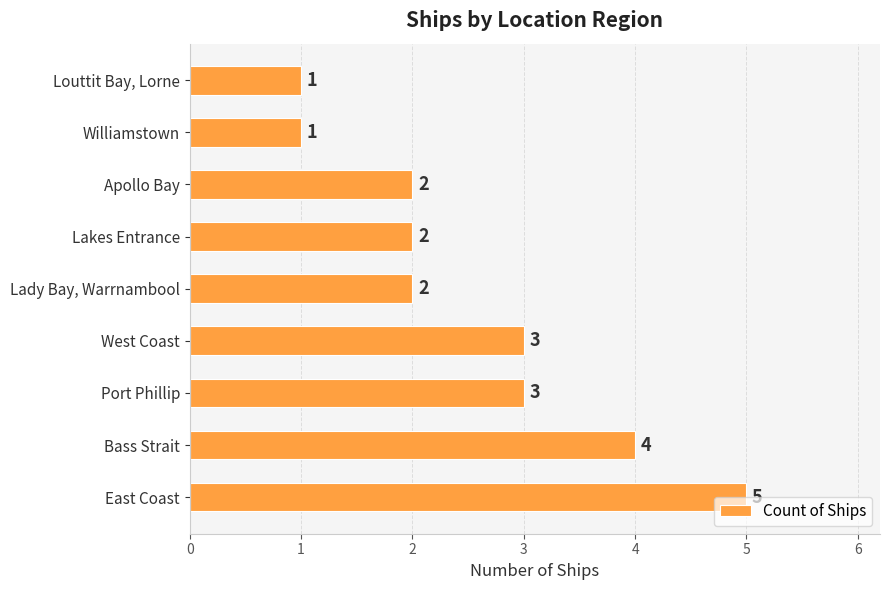

At which category does the chart reach its peak across all series?

East Coast